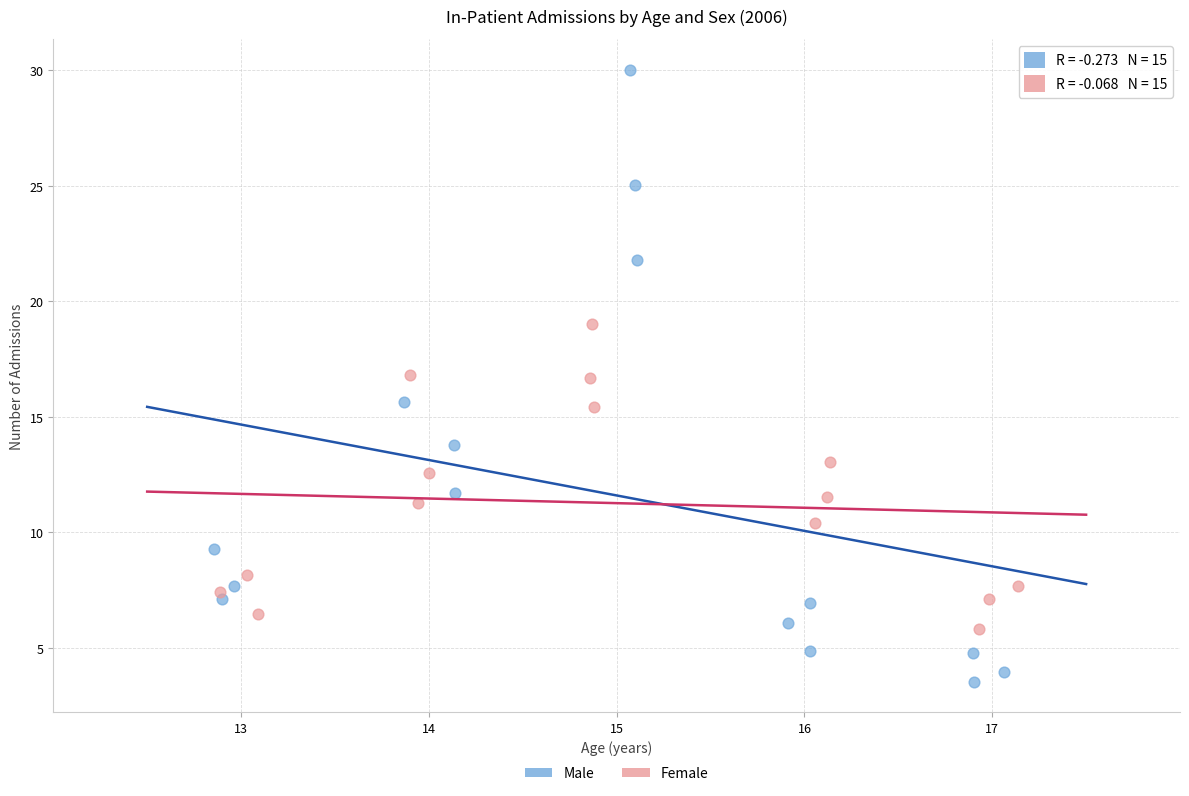

Which series reaches the maximum Y coordinate?

Male